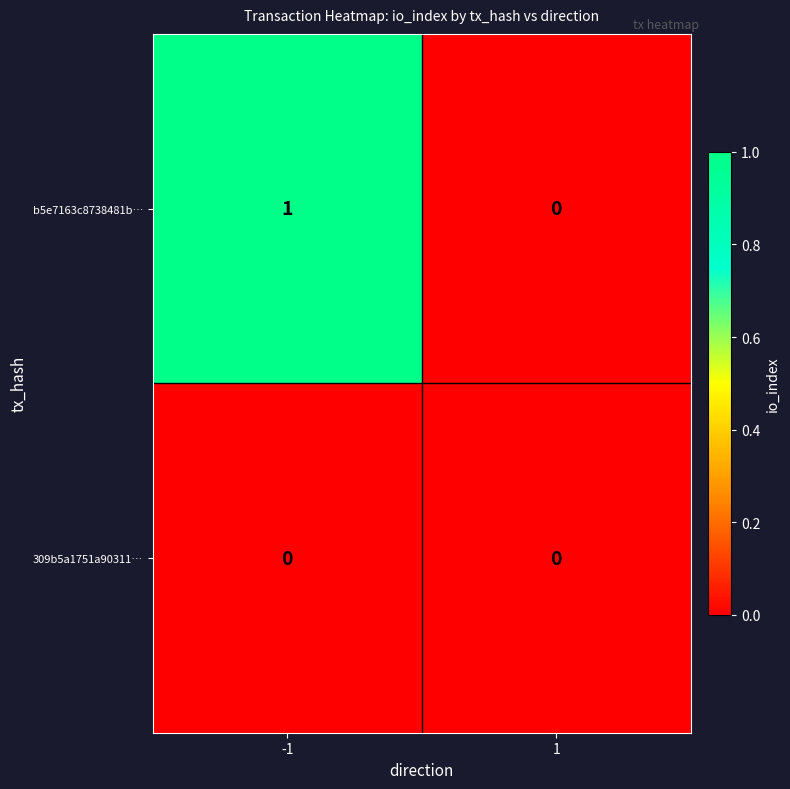

List the series in order of their overall mean, highest first.

b5e7163c8738481b…, 309b5a1751a90311…